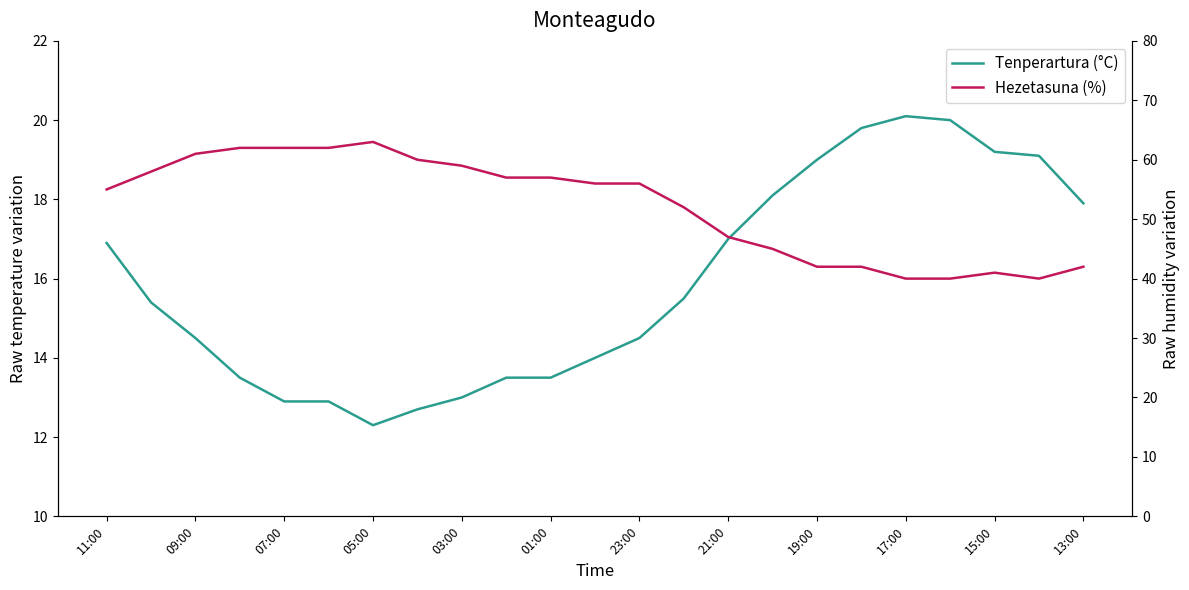

What is the difference between the second highest and minimum values in the Tenperartura (°C) series?

7.7